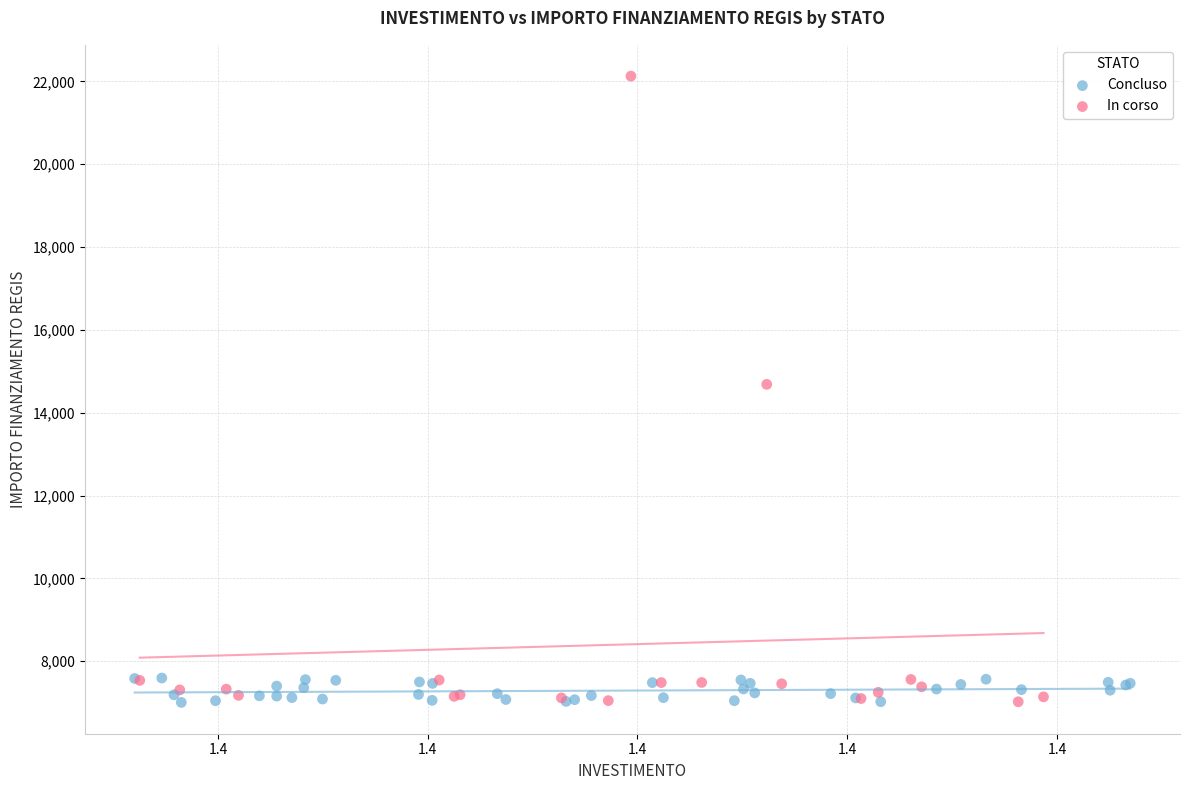

Which series contains the highest Y value?

In corso